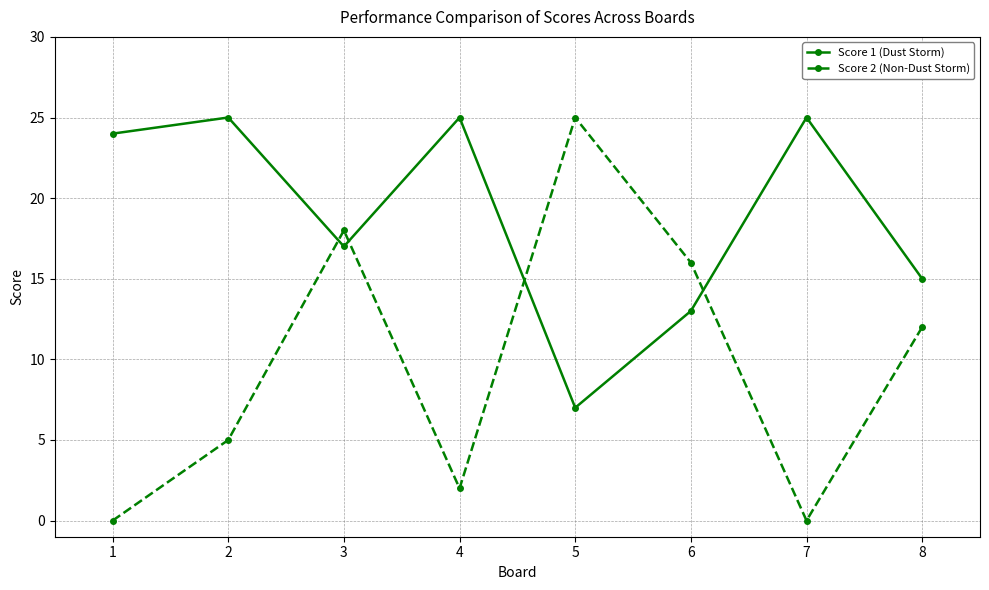

At which category does Score 1 (Dust Storm) reach its first local valley?

3